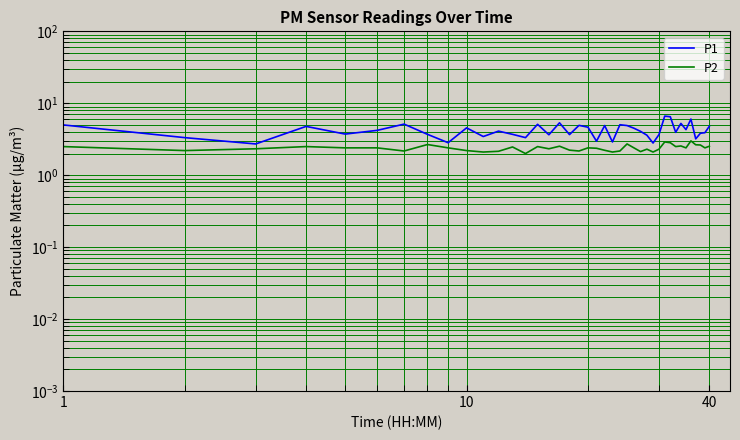

At how many categories does at least one series exceed 6?

3